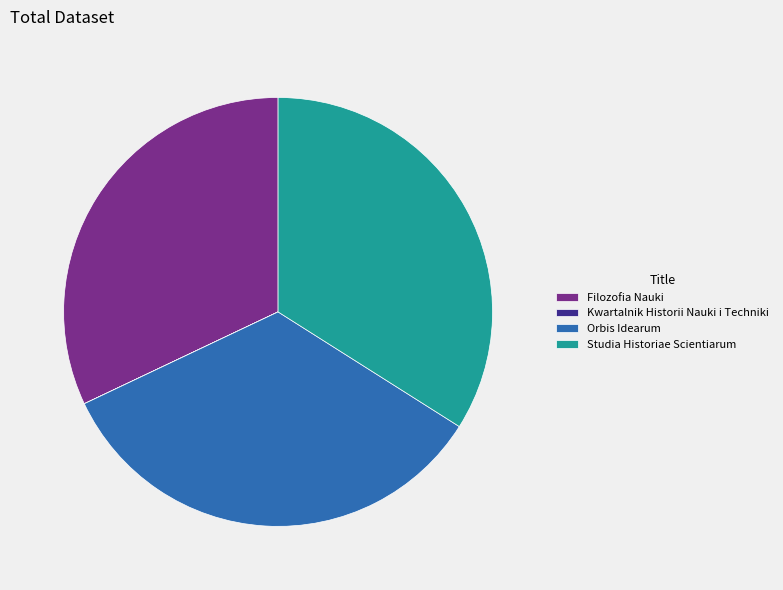

Combined, do Orbis Idearum and Studia Historiae Scientiarum account for over 50%?

Yes